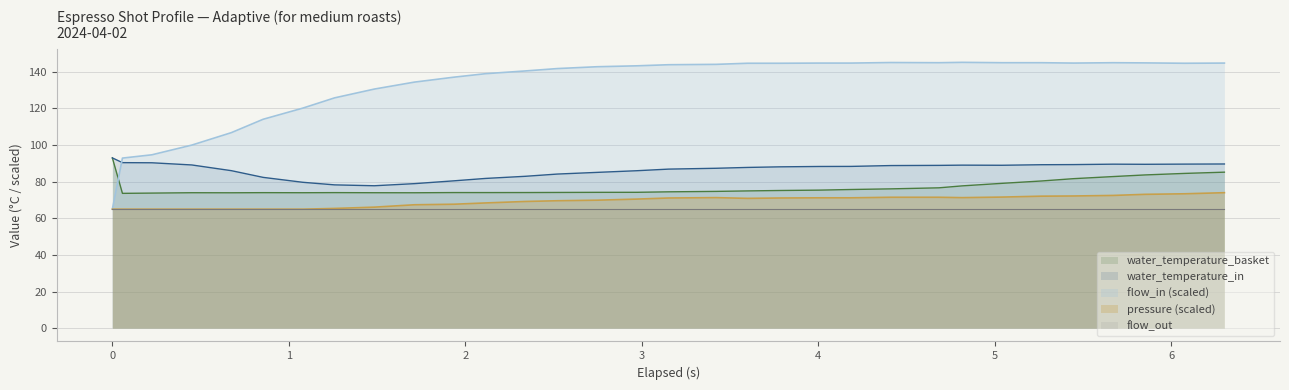

What is the minimum value for flow_out?

65.0